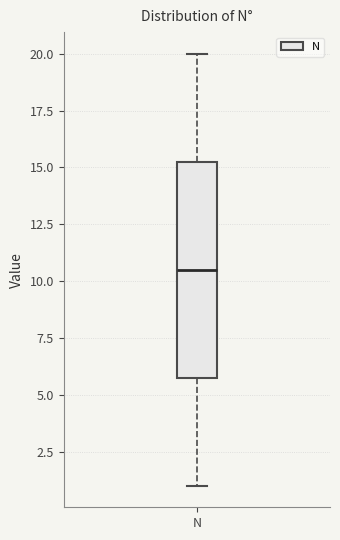

Where is the lower edge of the box for N on the y-axis? The values are not printed on the chart, so give them approximately, as read against the axis.

6.0